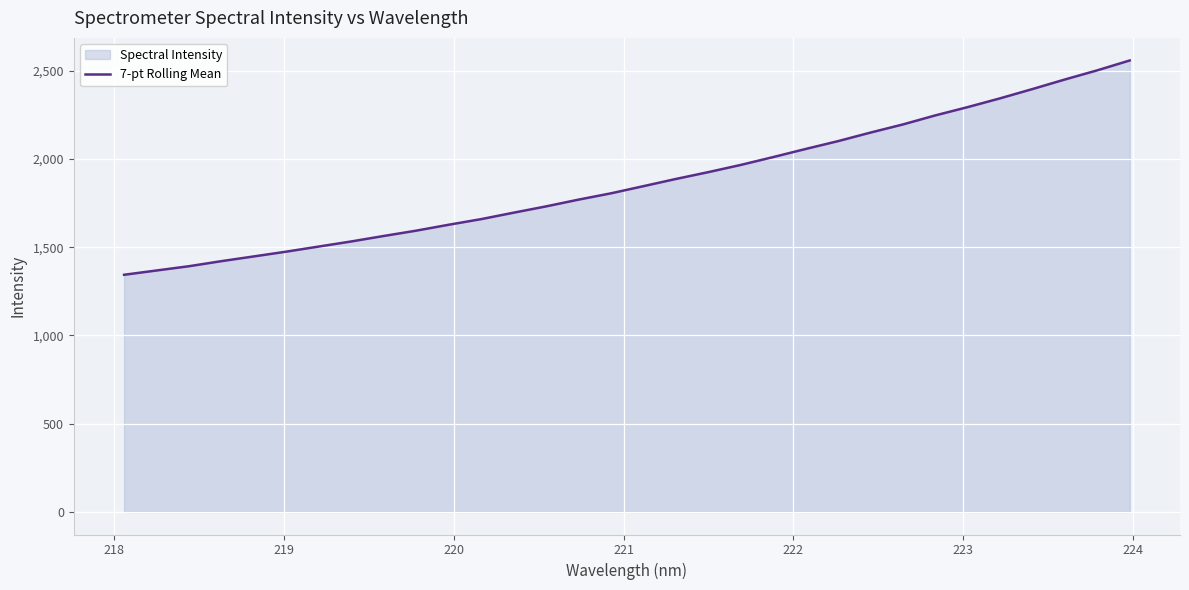

What is the smallest value displayed?

1343.9